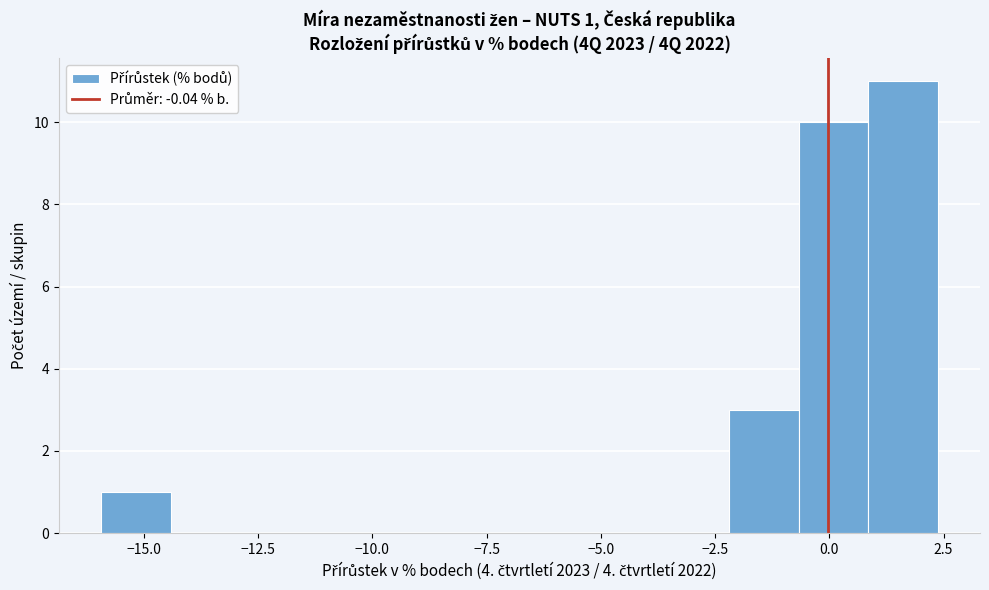

Read against the x-axis, roughly where is the centre of the tallest bar?

1.5